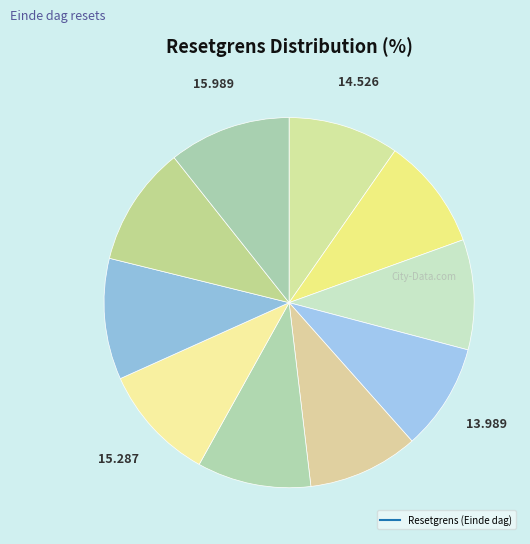

Count the number of slices in the pie.

10